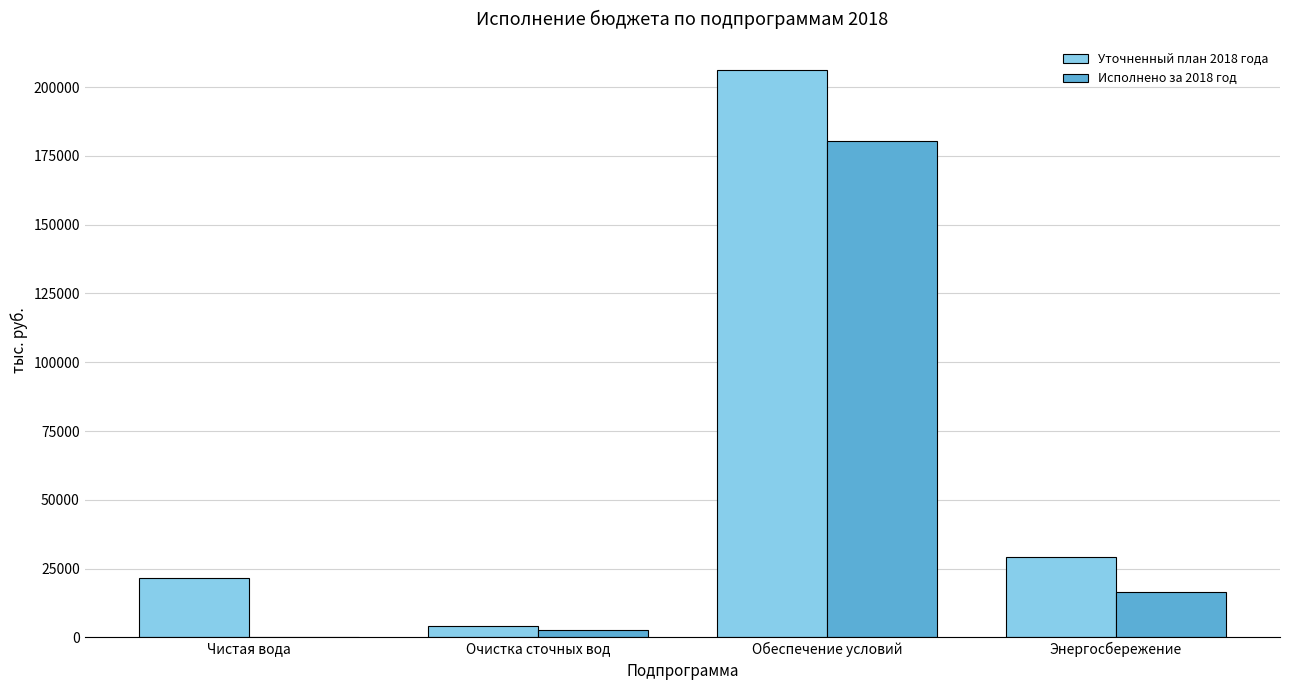

Reading right to left, what are all the values shown in this chart?

Уточненный план 2018 года: Энергосбережение=29132.0	Обеспечение условий=206098.4	Очистка сточных вод=4247.6	Чистая вода=21510.0
Исполнено за 2018 год: Энергосбережение=16587.3	Обеспечение условий=180462.0	Очистка сточных вод=2614.0	Чистая вода=0.0